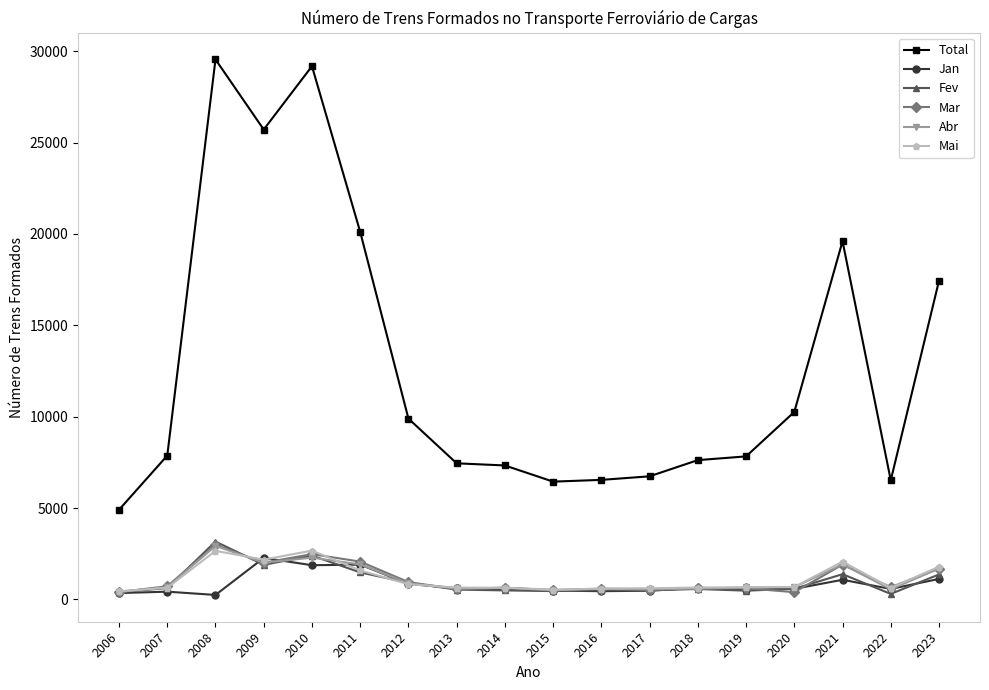

What is the maximum value for Mai?

2673